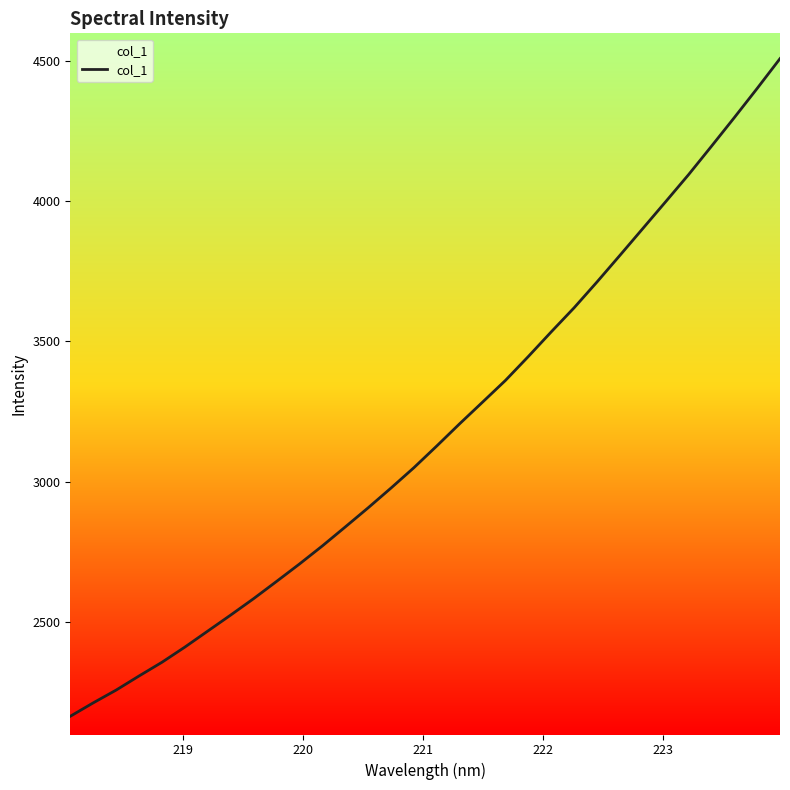

What is the sum of all values?

101672.7